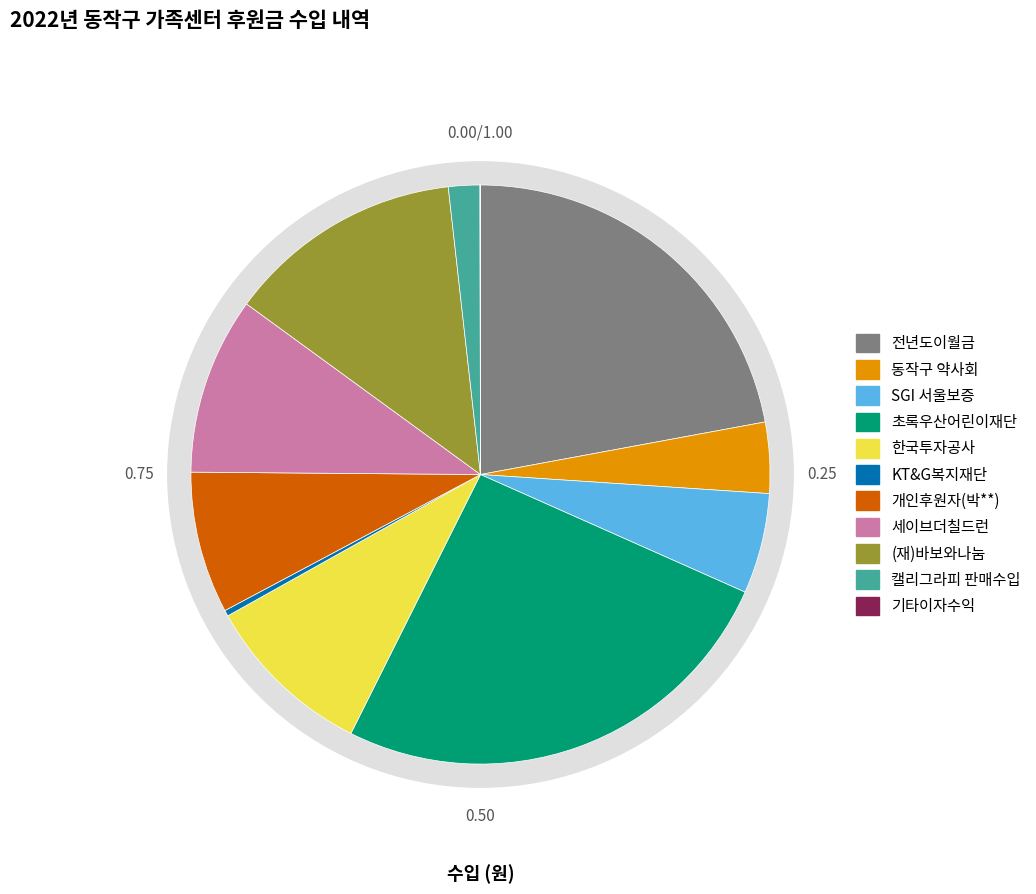

Which slice is the largest?

초록우산어린이재단